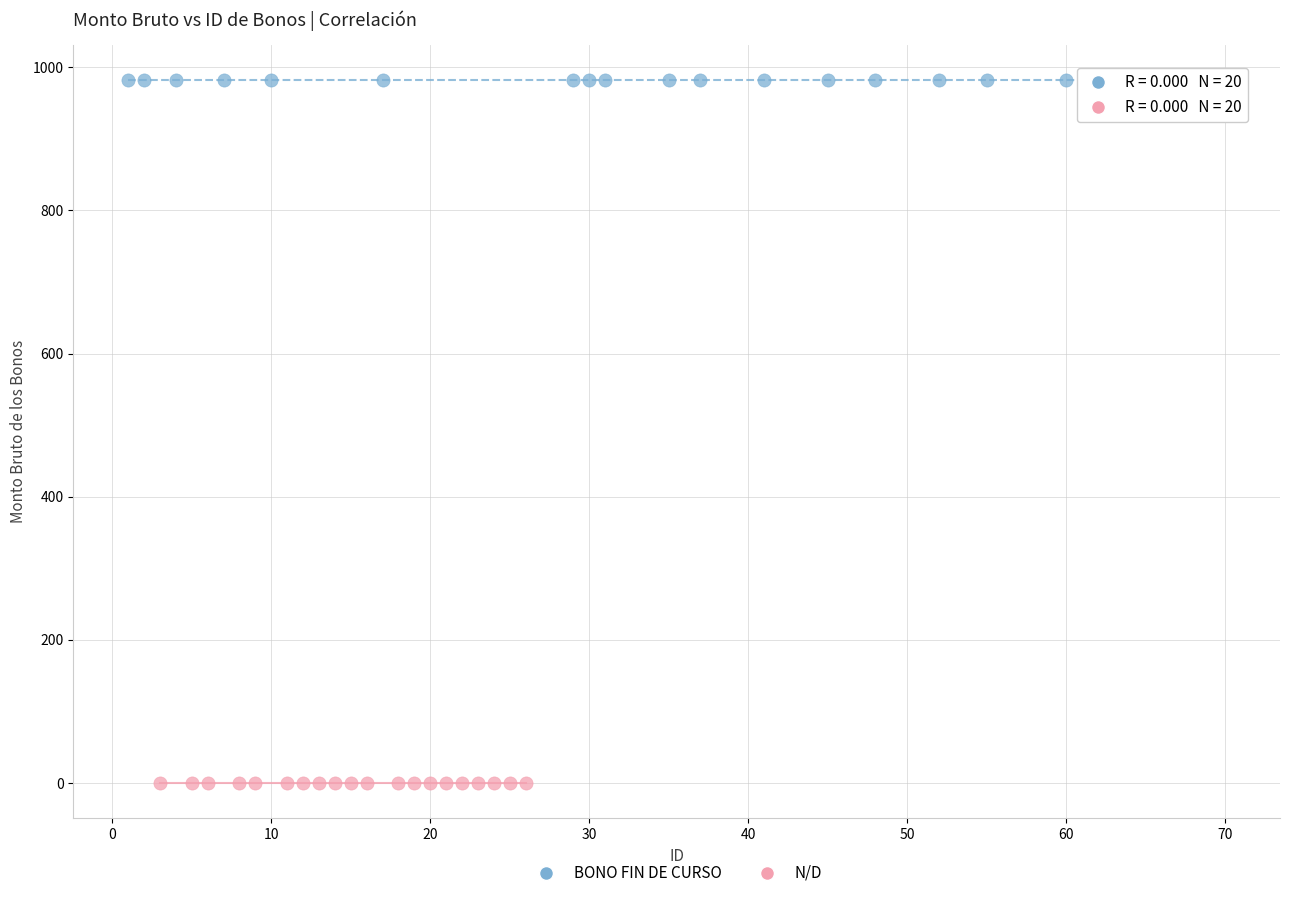

Which series contains the highest Y value?

BONO FIN DE CURSO